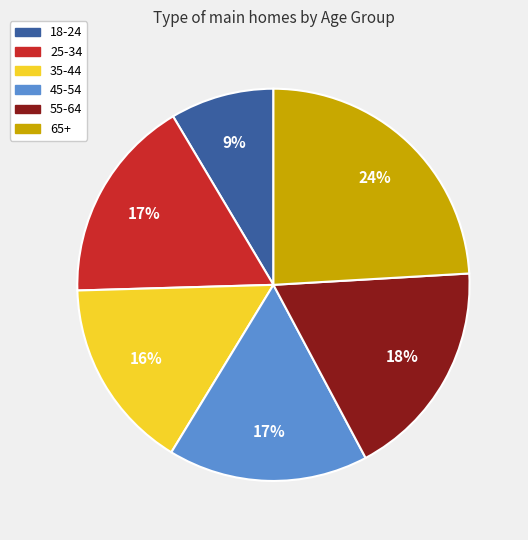

Is the sum of 65+ and 45-54 greater than half?

No